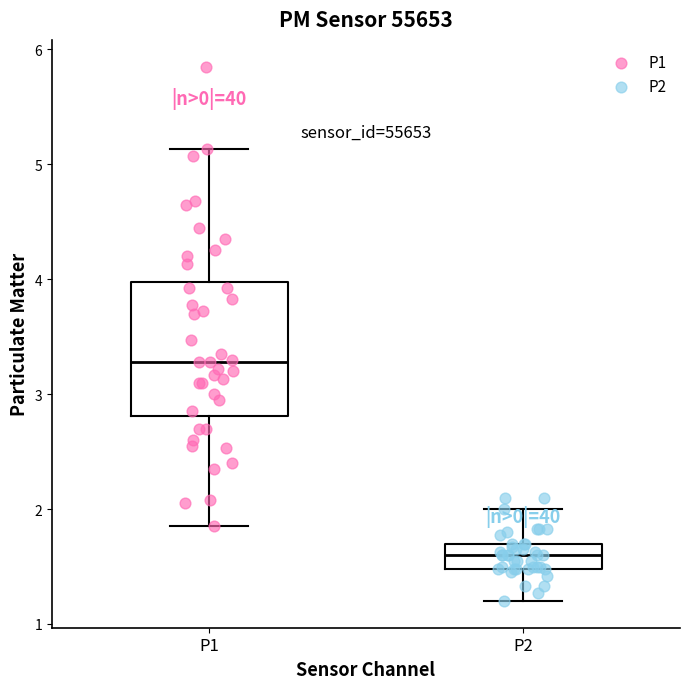

Comparing the boxes themselves (not the whiskers), which one is the tallest?

P1